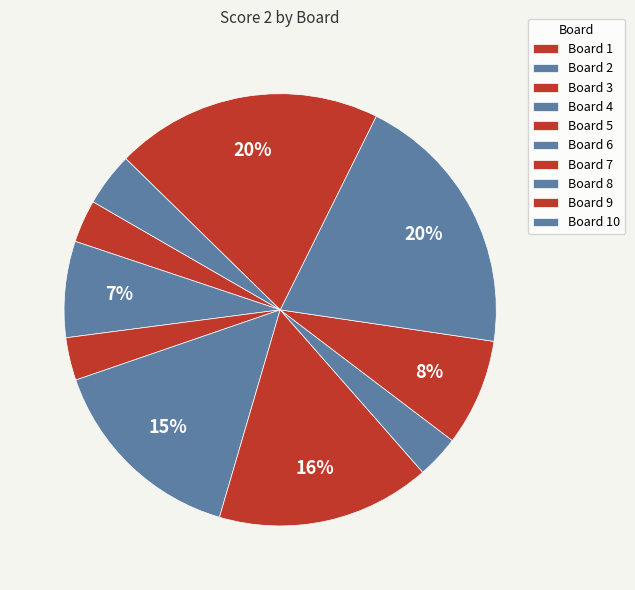

How many slices are in this pie chart?

10